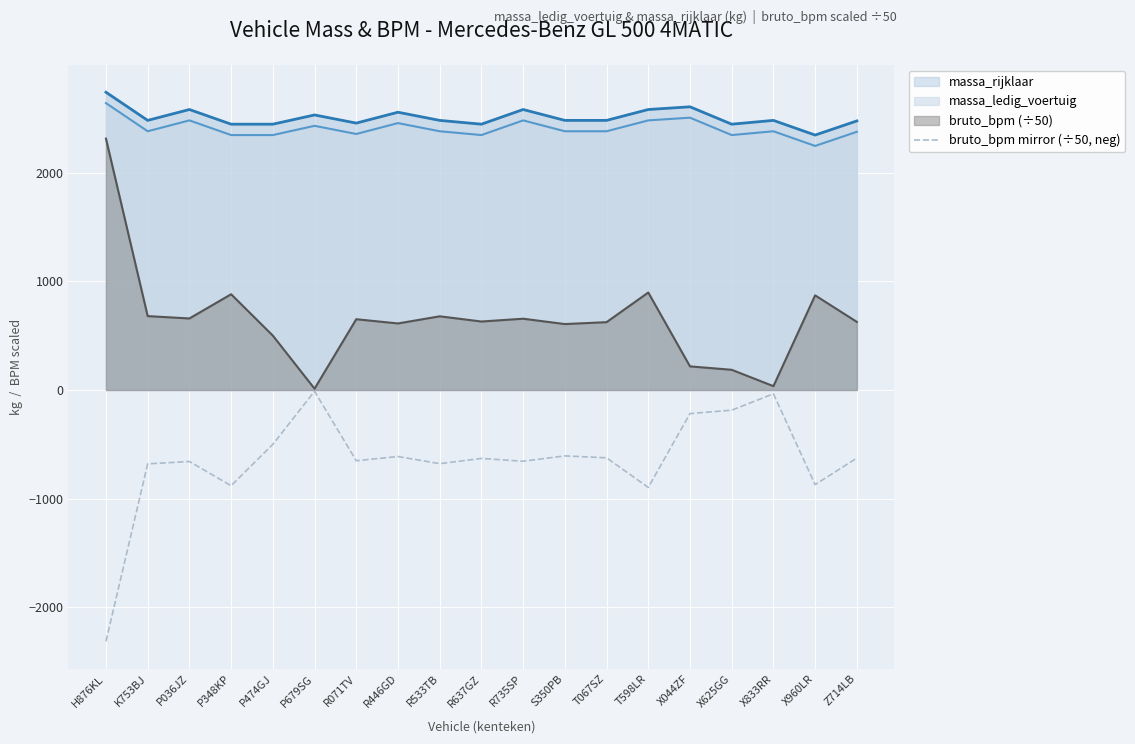

What is the maximum value shown in the chart?

2739.0